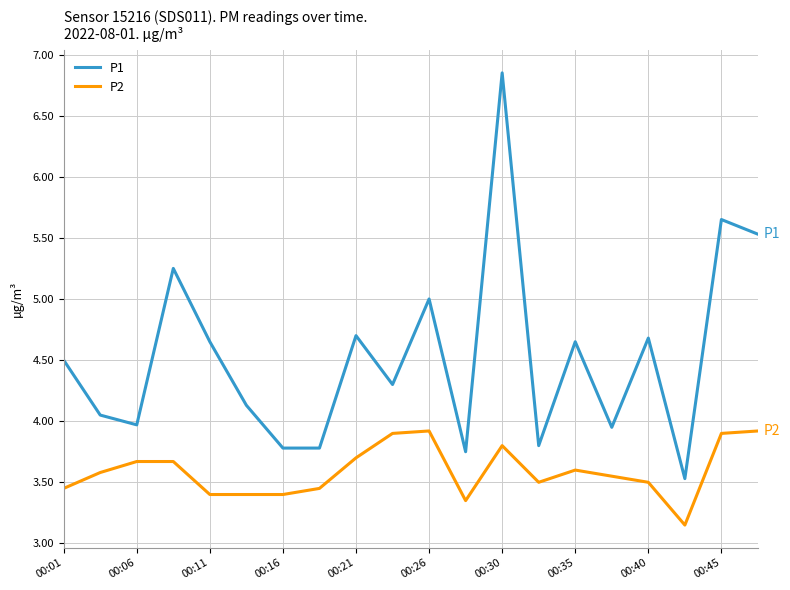

True or false: P2 and P1 intersect in this chart.

False